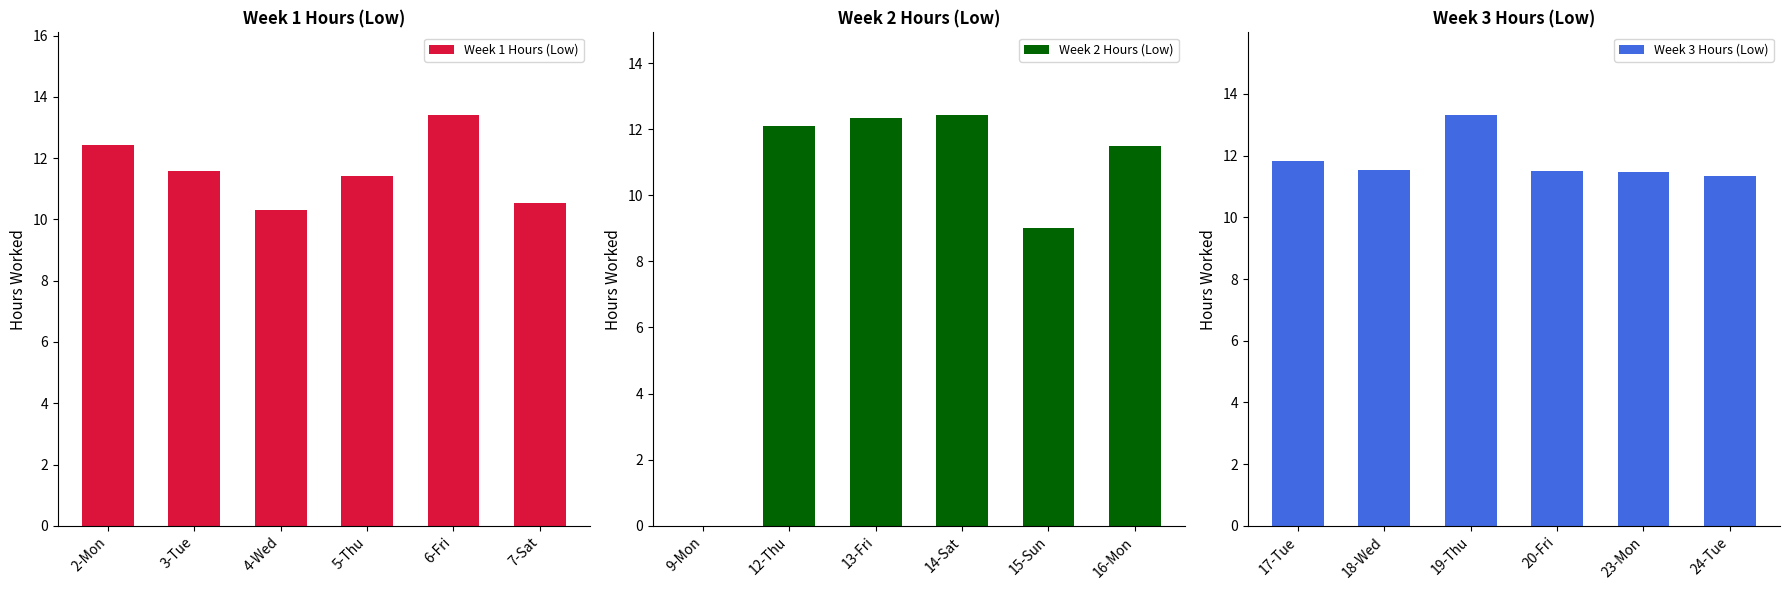

True or false: Week 1 Hours (Low) has a value of 11.6 at 3-Tue.

True